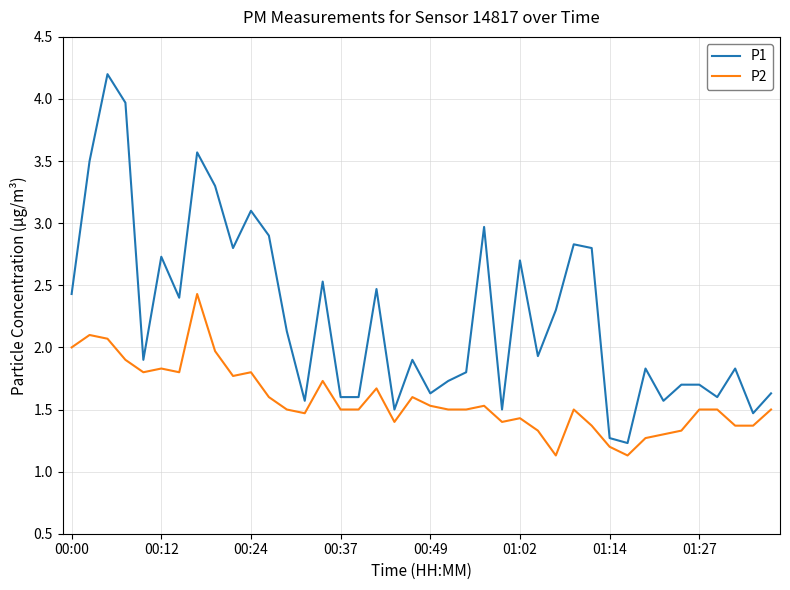

What is the difference between the maximum and minimum values in the P1 series?

3.0